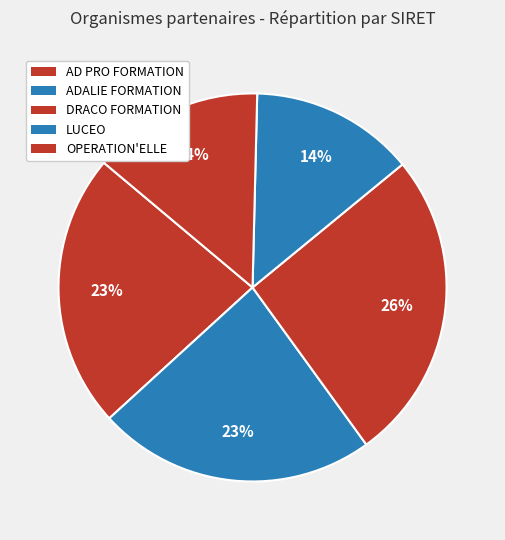

Which slice is the smallest?

LUCEO